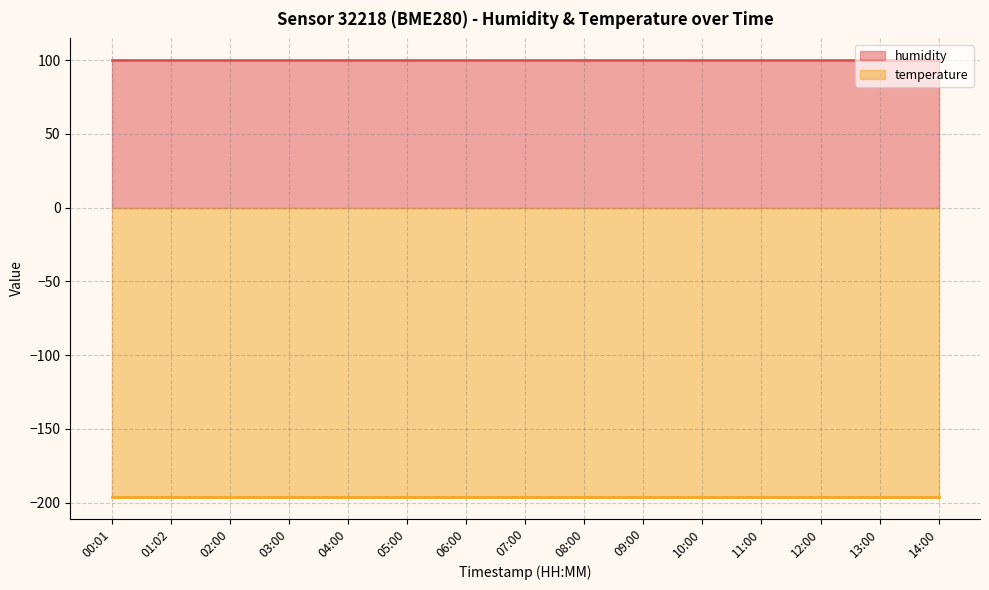

Where is humidity nearest to the value 100?

00:01